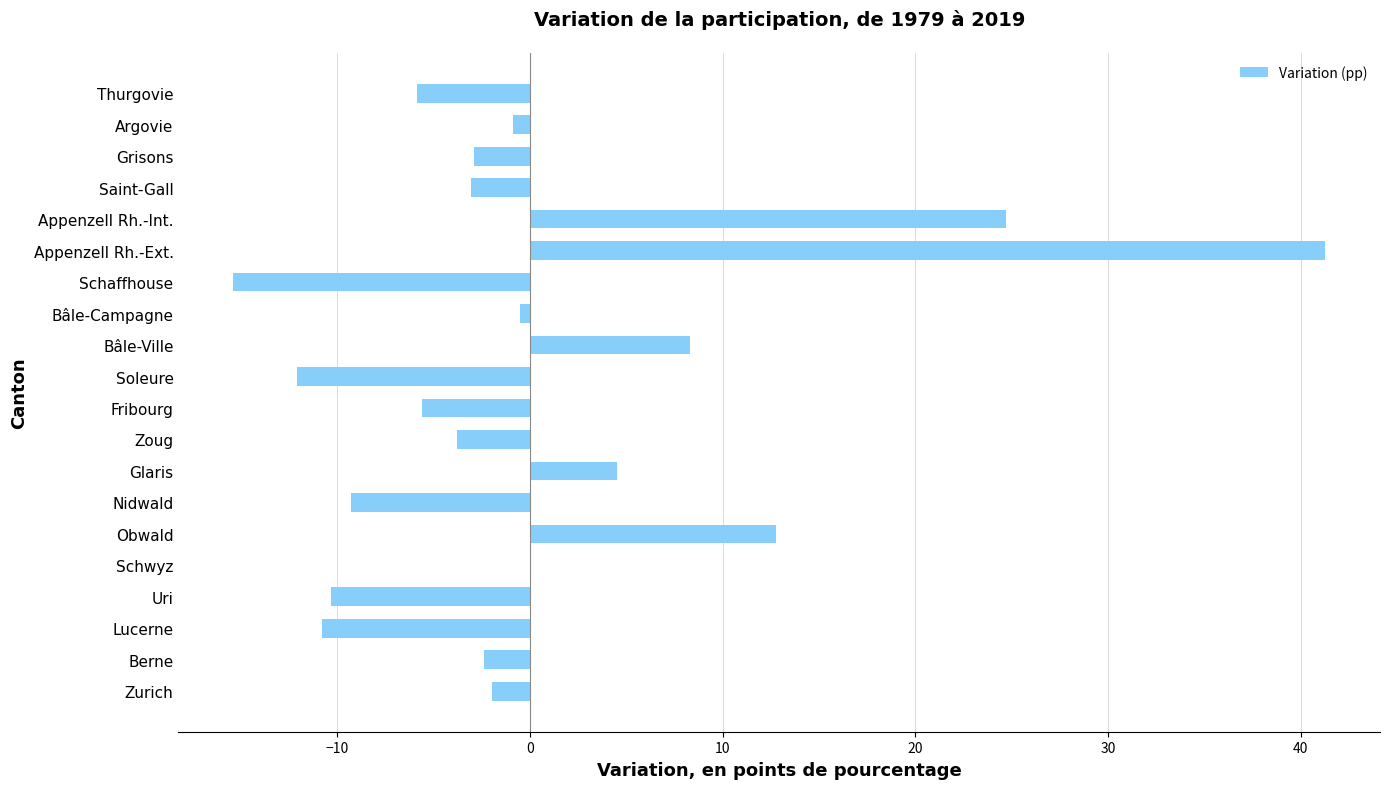

What is the sum of all values?

6.6